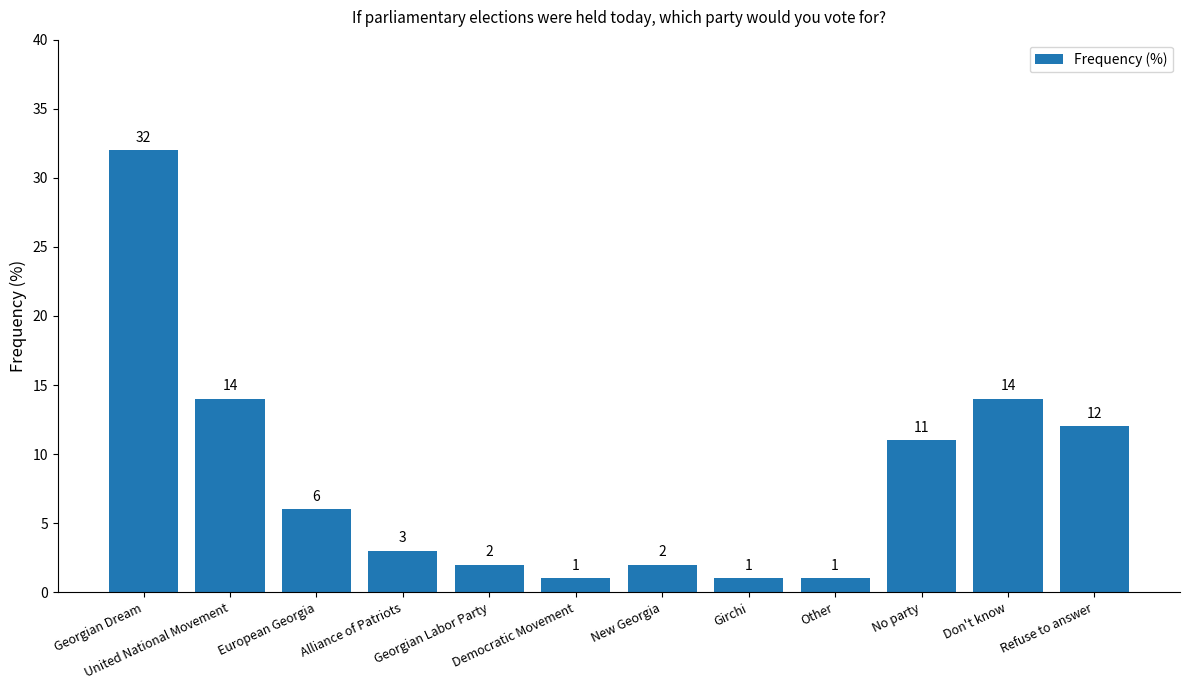

Reading left to right, extract all data points from this chart.

32	14	6	3	2	1	2	1	1	11	14	12